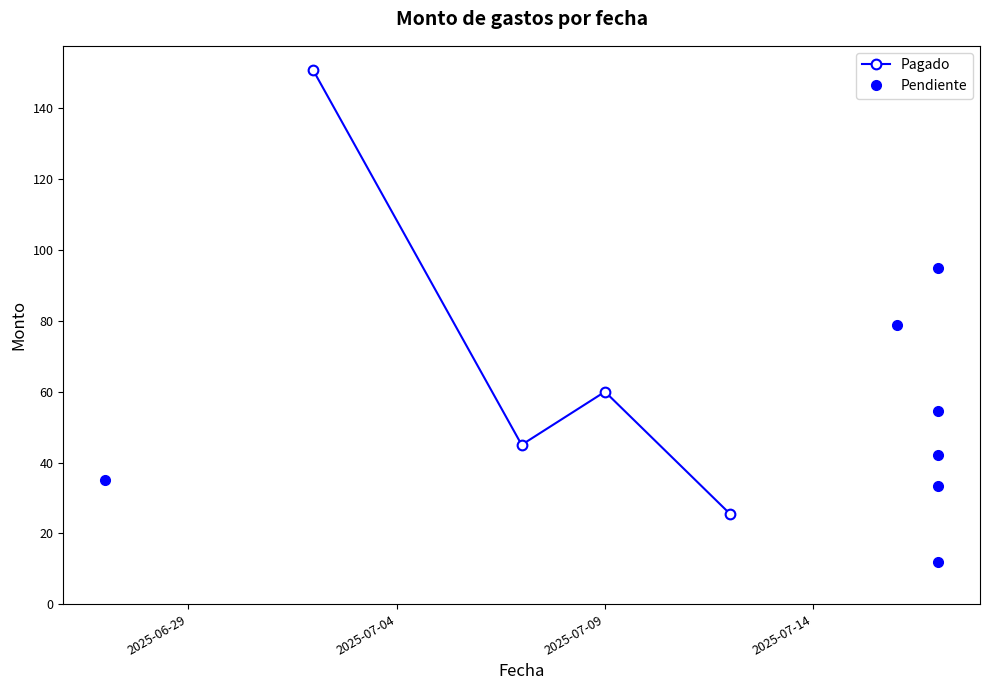

At which category does the chart reach its minimum across all series?

2025-07-17